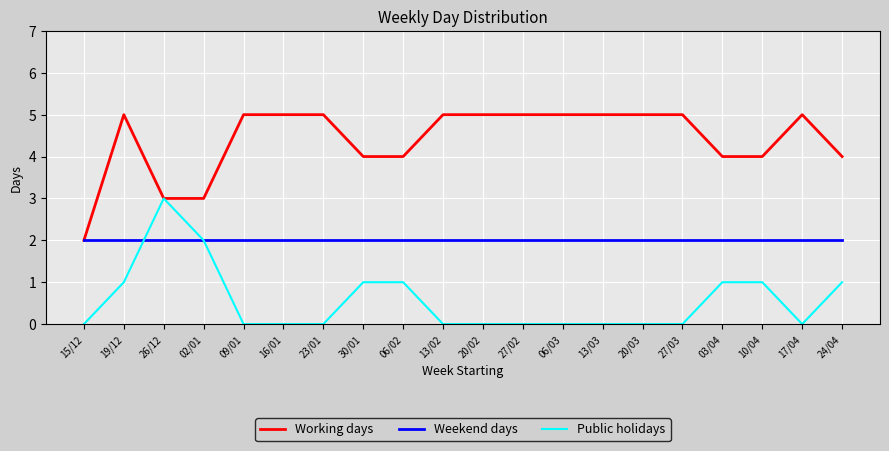

Is it true that Public holidays equals 0 at 15/12?

True